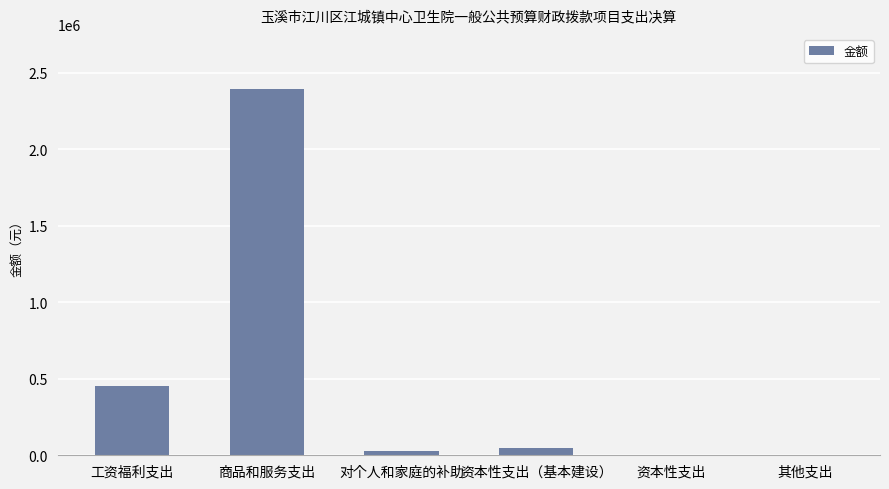

Between 商品和服务支出 and 资本性支出（基本建设）, which is larger?

商品和服务支出